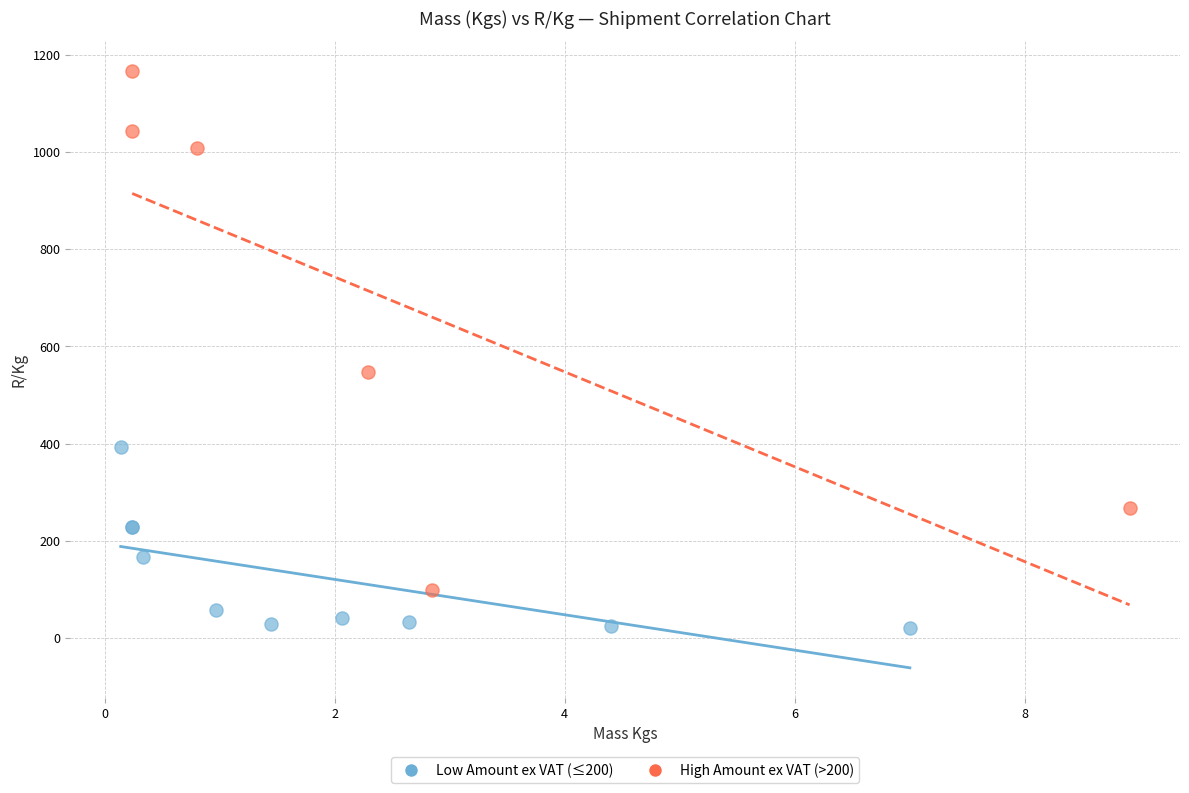

Which series reaches the maximum Y coordinate?

High Amount ex VAT (>200)